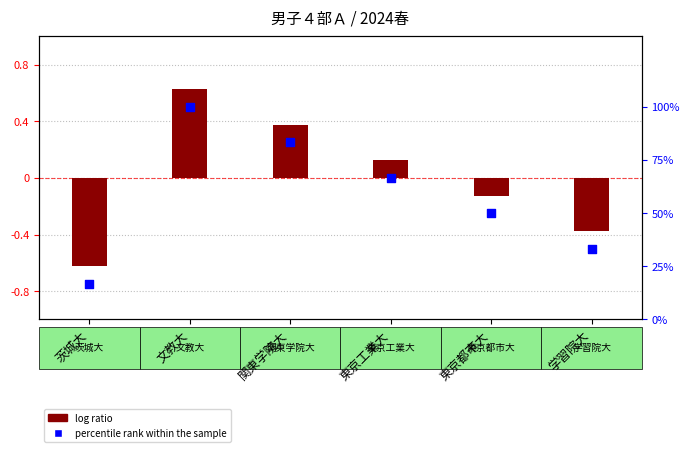

At which category is the sum across all series the highest?

文教大